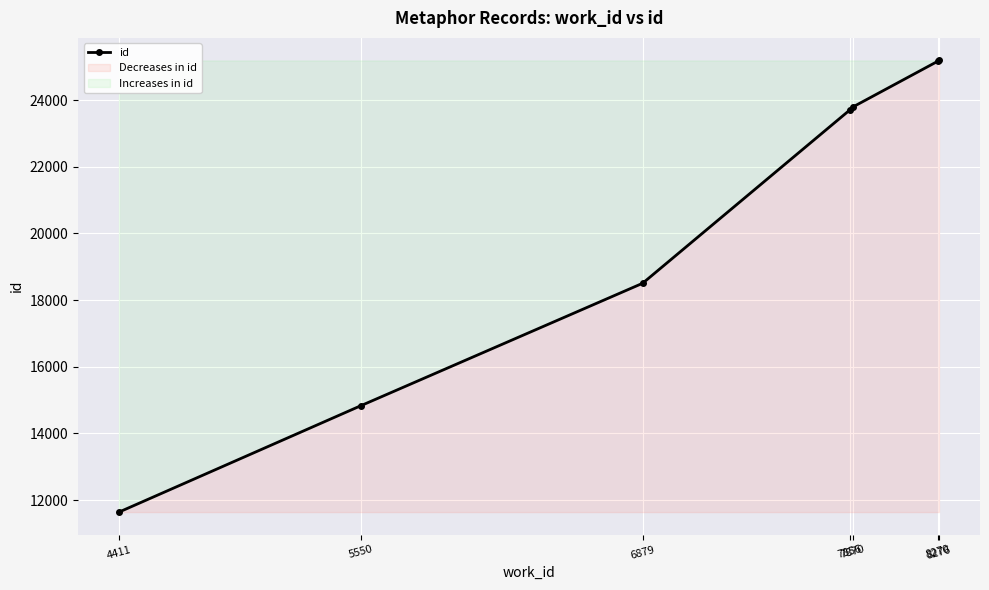

List the labels in order of value, largest first.

8276, 8270, 7870, 7856, 6879, 5550, 4411